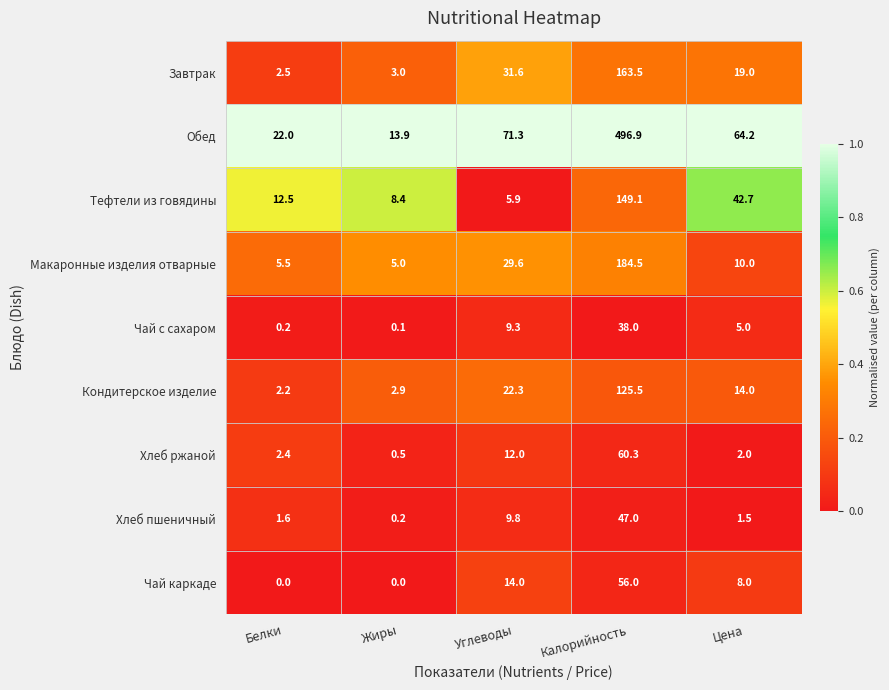

List the series in order of their peak value, lowest first.

Чай с сахаром, Хлеб пшеничный, Чай каркаде, Хлеб ржаной, Кондитерское изделие, Тефтели из говядины, Завтрак, Макаронные изделия отварные, Обед